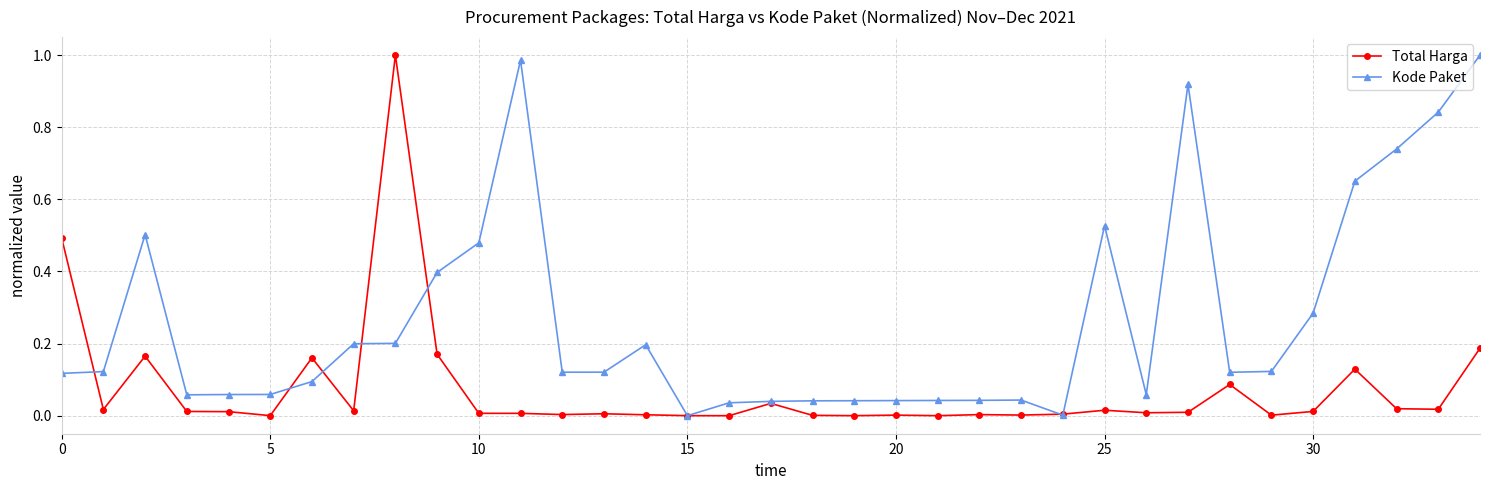

True or false: Kode Paket has more than 1 points higher than both neighbors.

True